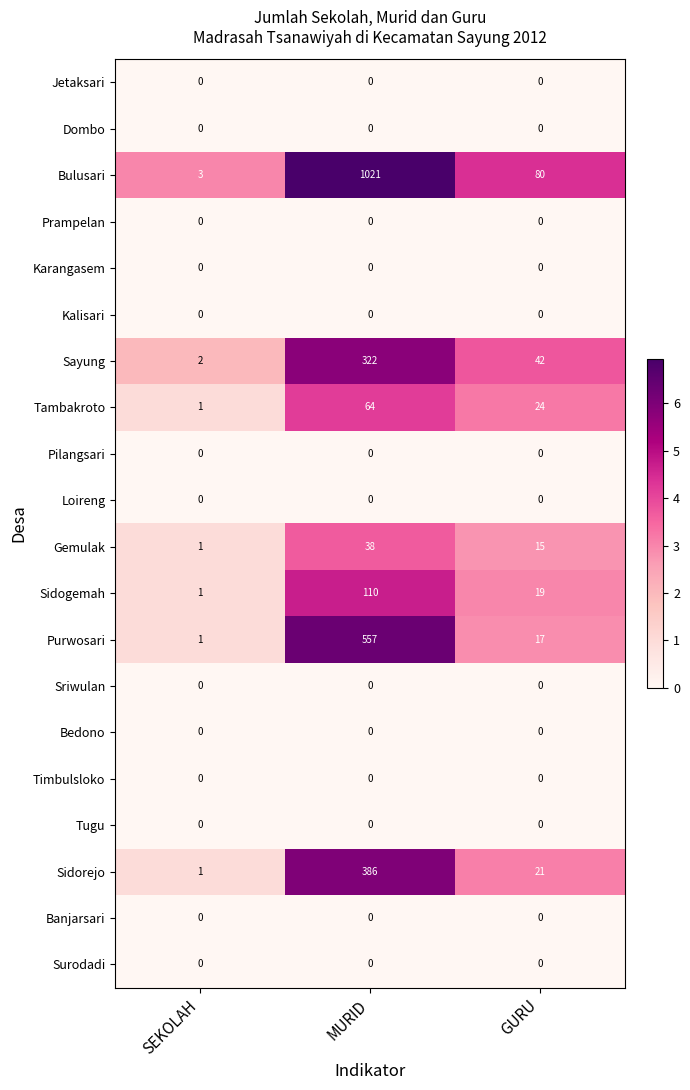

How many data points in Bulusari are less than 80?

1